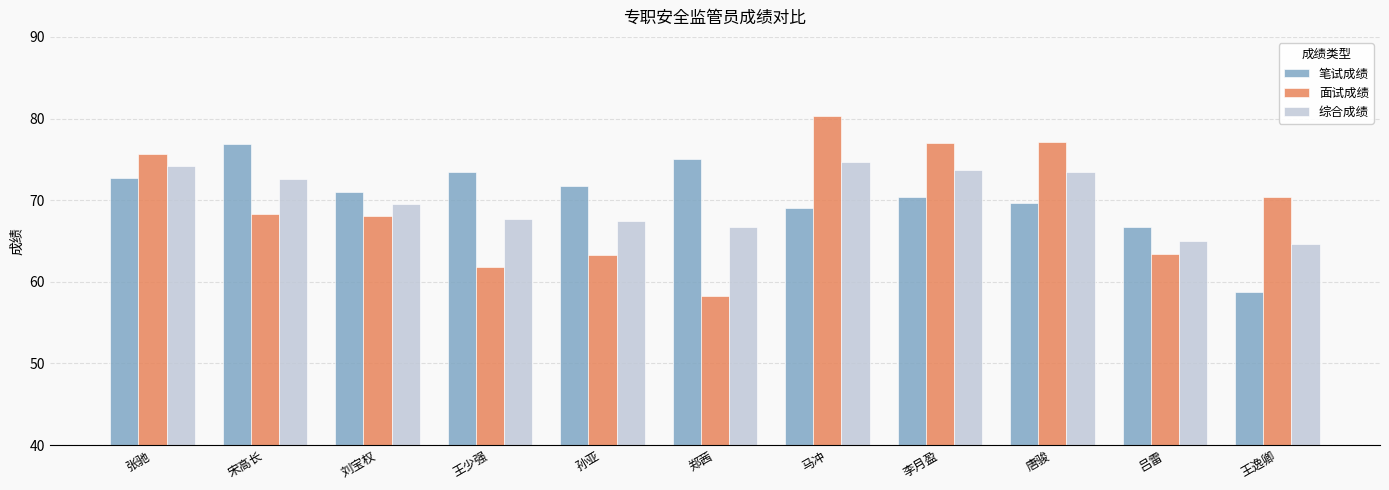

Is it true that 综合成绩 equals 73.7 at 李月盈?

True